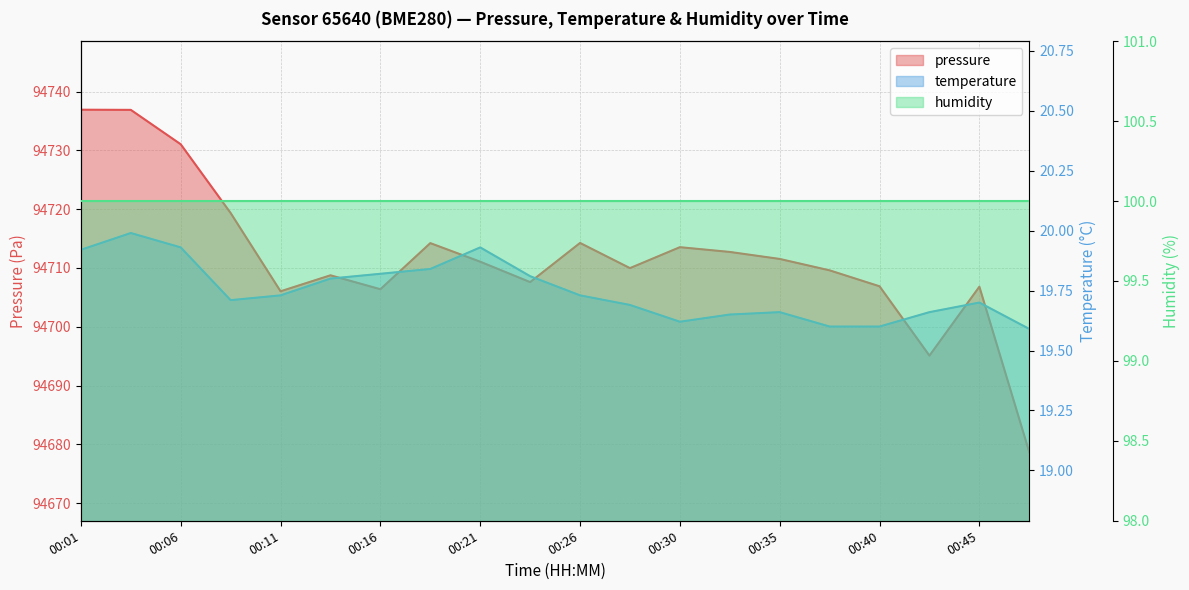

How many data points in pressure are above 94711?

10